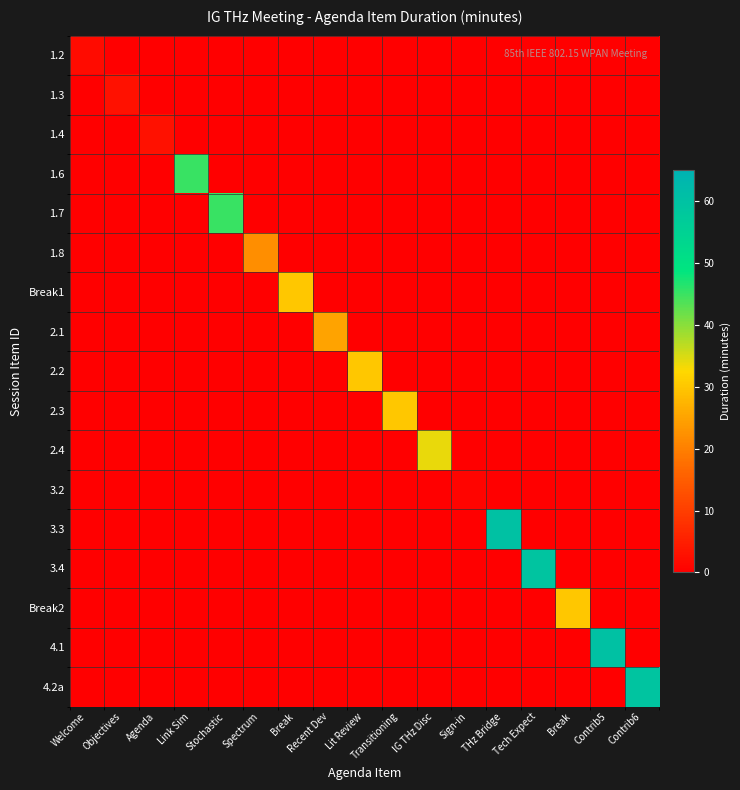

What is the difference between the highest and lowest values at Welcome?

2